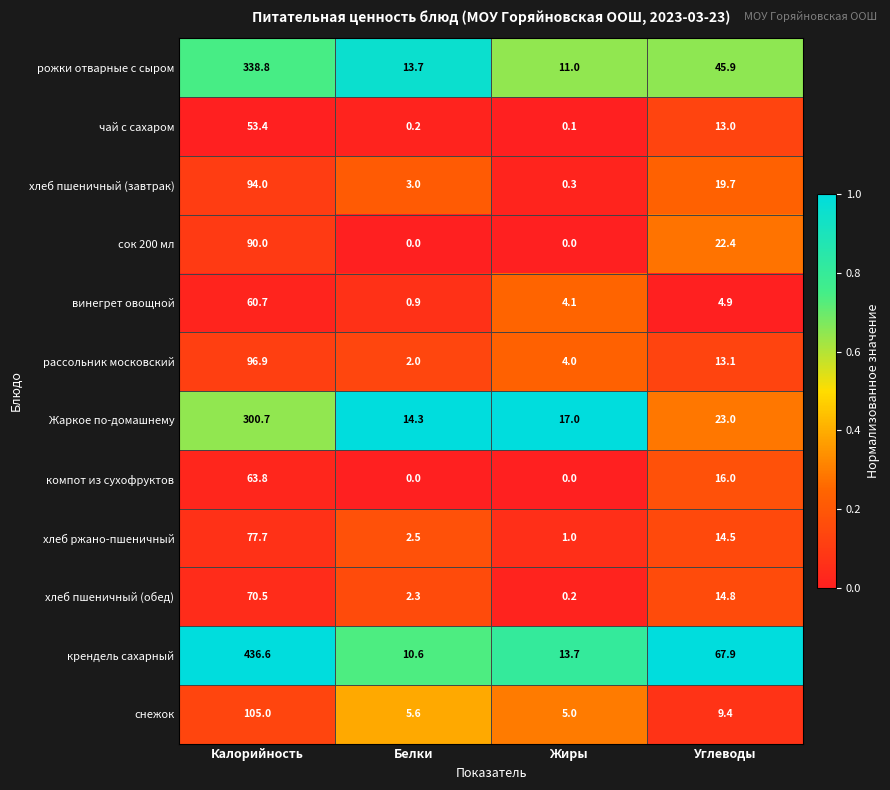

List the labels in order of хлеб пшеничный (завтрак) value, smallest first.

Жиры, Белки, Углеводы, Калорийность